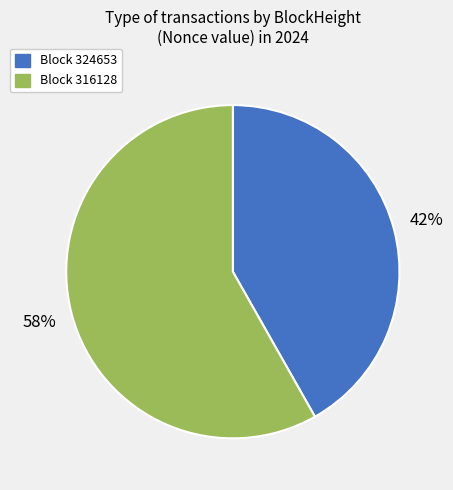

To the nearest percent, what is the average slice percentage?

50%